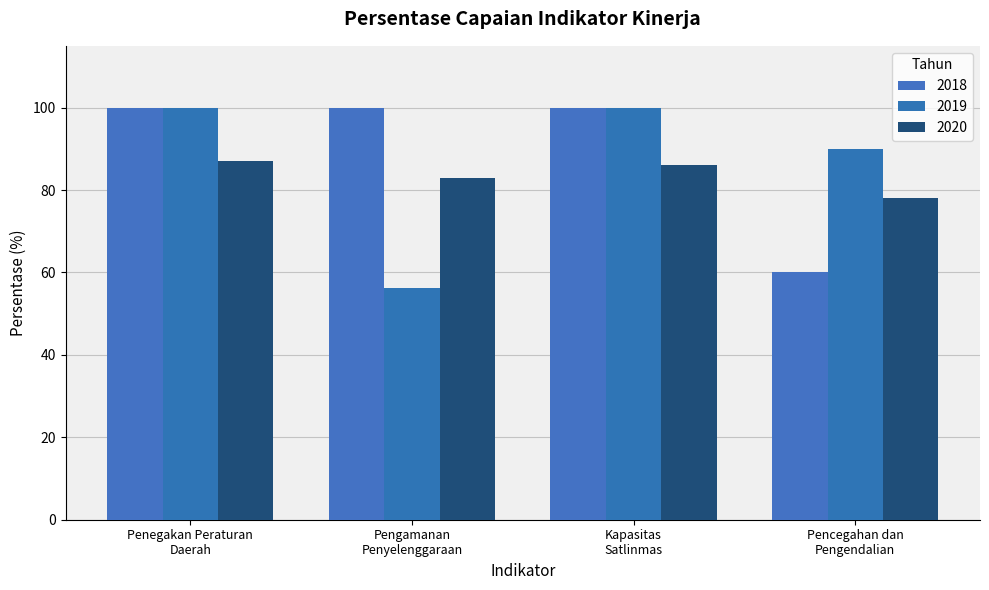

Rank the series at Penegakan Peraturan
Daerah from highest to lowest value.

2019, 2018, 2020